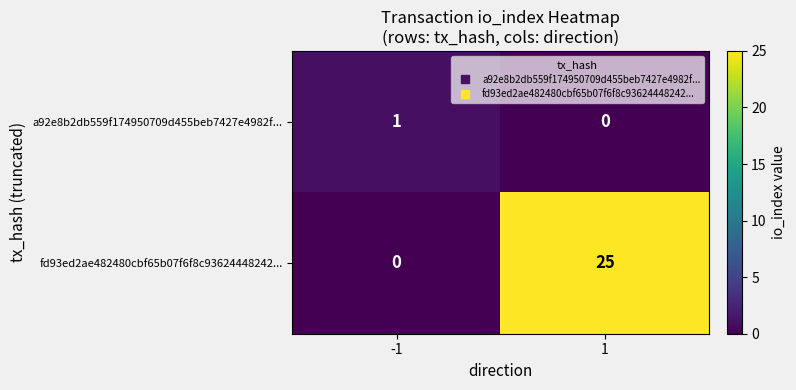

Rank the series at 1 from lowest to highest value.

a92e8b2db559f174950709d455beb7427e4982f..., fd93ed2ae482480cbf65b07f6f8c93624448242...